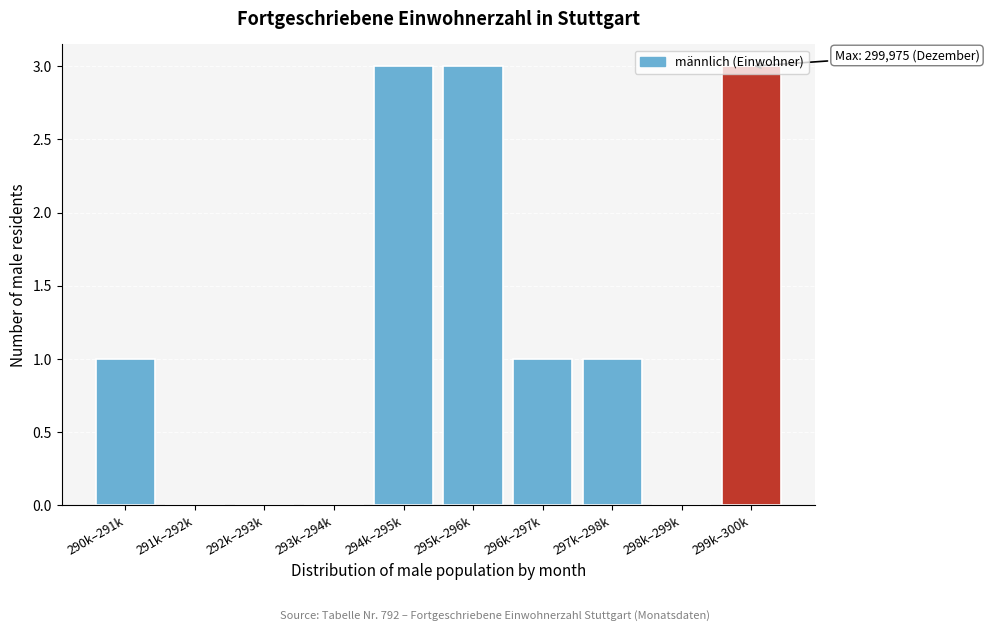

What is the sum of the values at 297k–298k and 294k–295k?

4